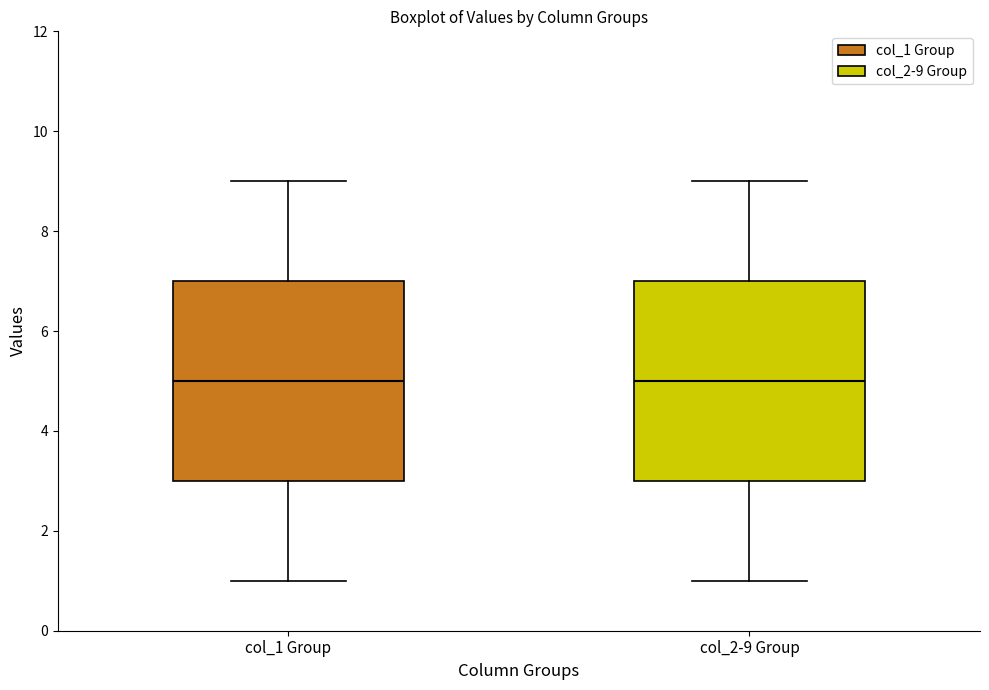

Reading left to right, read every box against the y-axis: the position of its median line, the range the box covers, and the ends of its whiskers. The values are not printed on the chart, so give them approximately, as read against the axis.

col_1 Group: median 5, box 3 to 7, whiskers 1 to 9
col_2-9 Group: median 5, box 3 to 7, whiskers 1 to 9